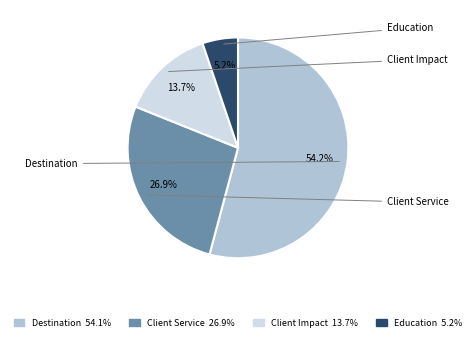

Is Education the majority of the pie?

No